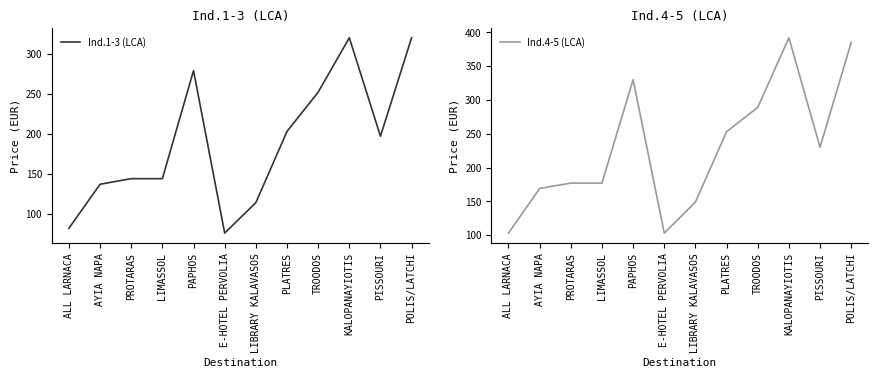

Is the value of Ind.4-5 (LCA) at PISSOURI greater than the value of Ind.1-3 (LCA) at PLATRES?

Yes